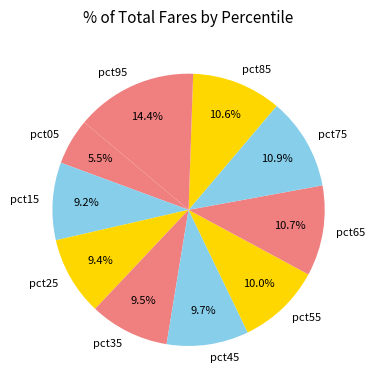

To the nearest percent, what is the average slice percentage?

10%